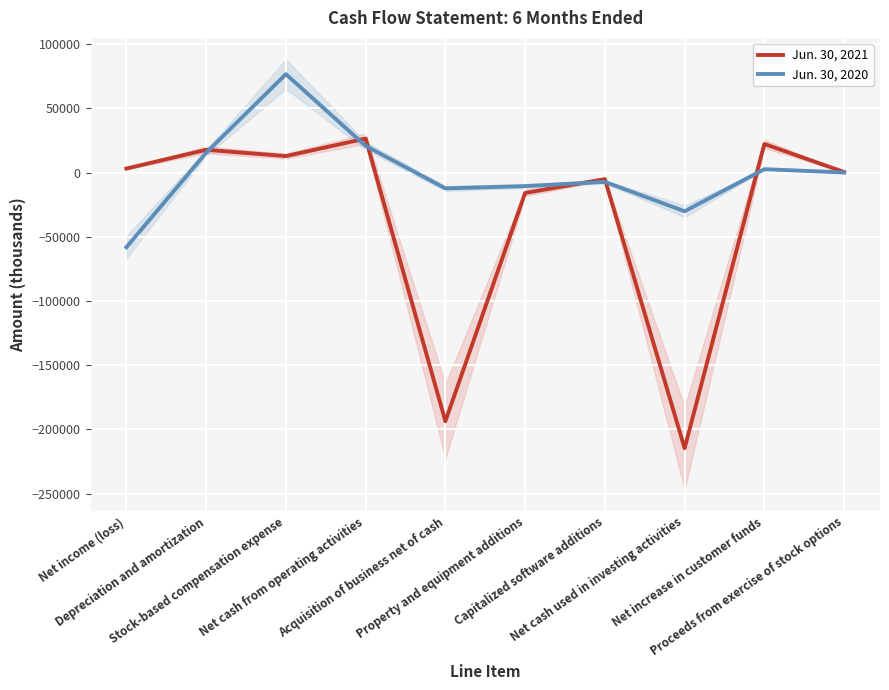

Is it true that Jun. 30, 2020 equals -30147 at Net cash used in investing activities?

True